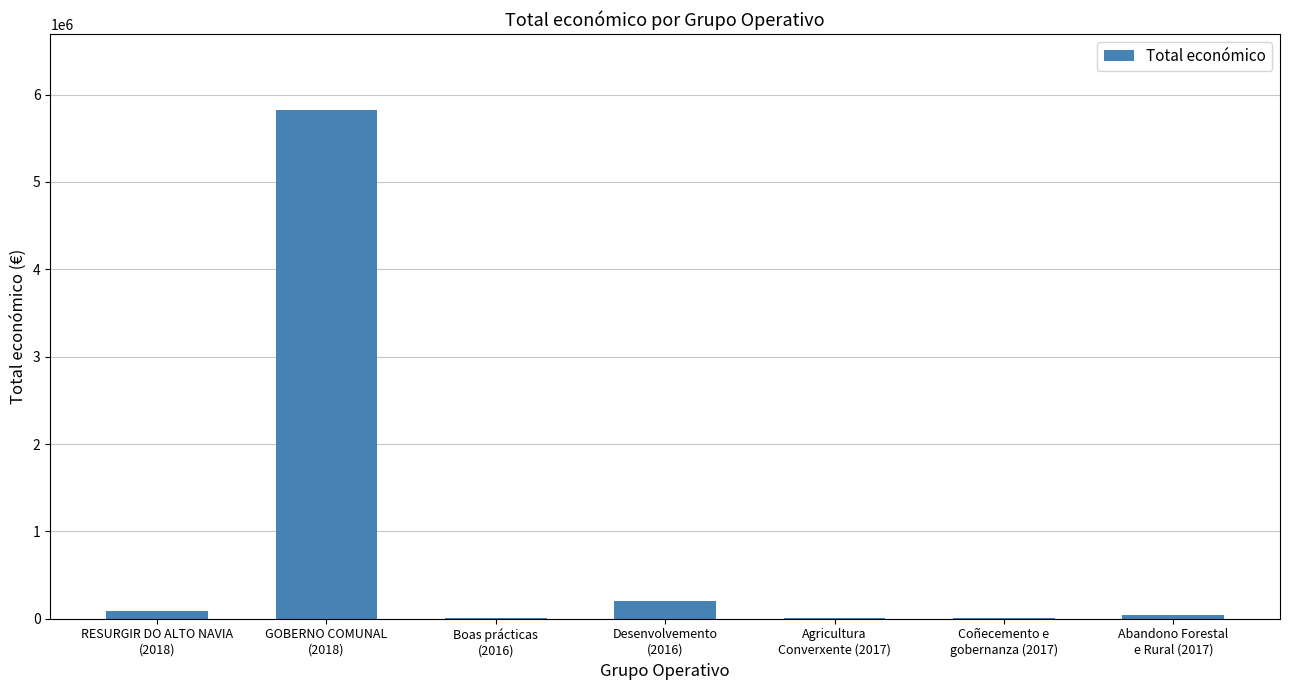

What is the greatest value displayed?

5819964